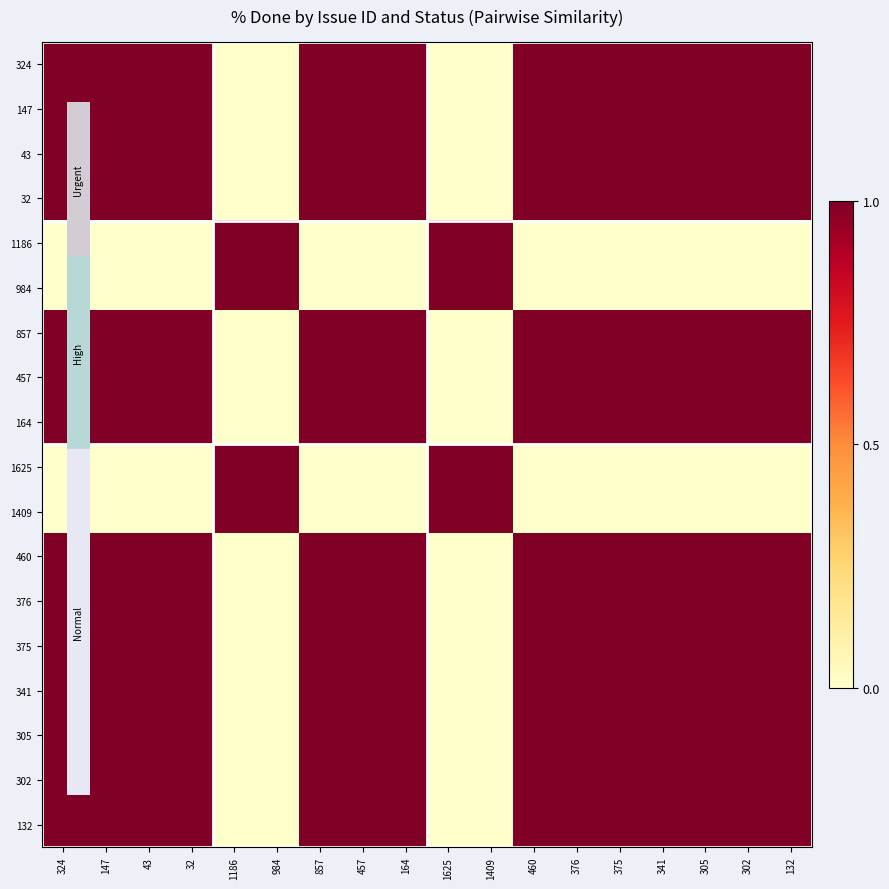

Which category has the highest value across all series?

324